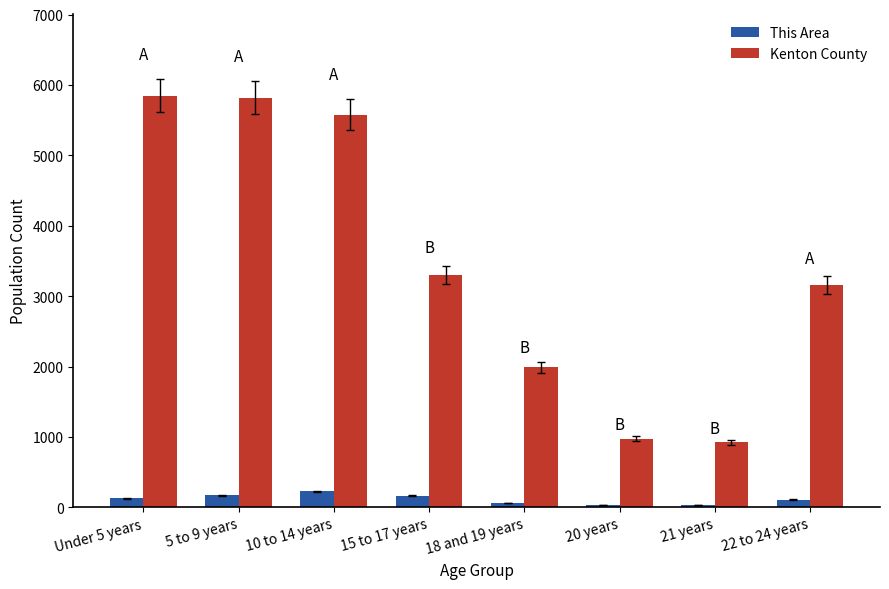

How many bars are there in total?

16